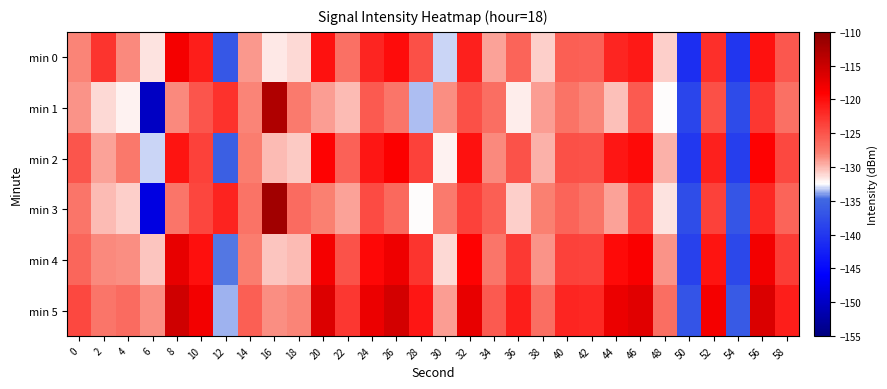

At which category does the chart reach its peak across all series?

16